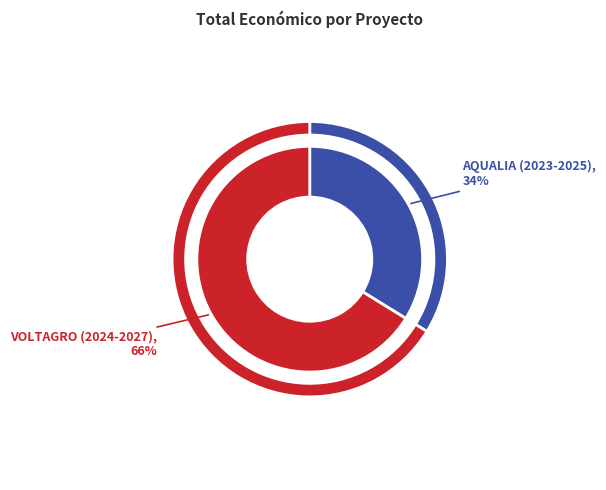

What portion of the pie excludes VOLTAGRO (2024-2027)?

33.8%